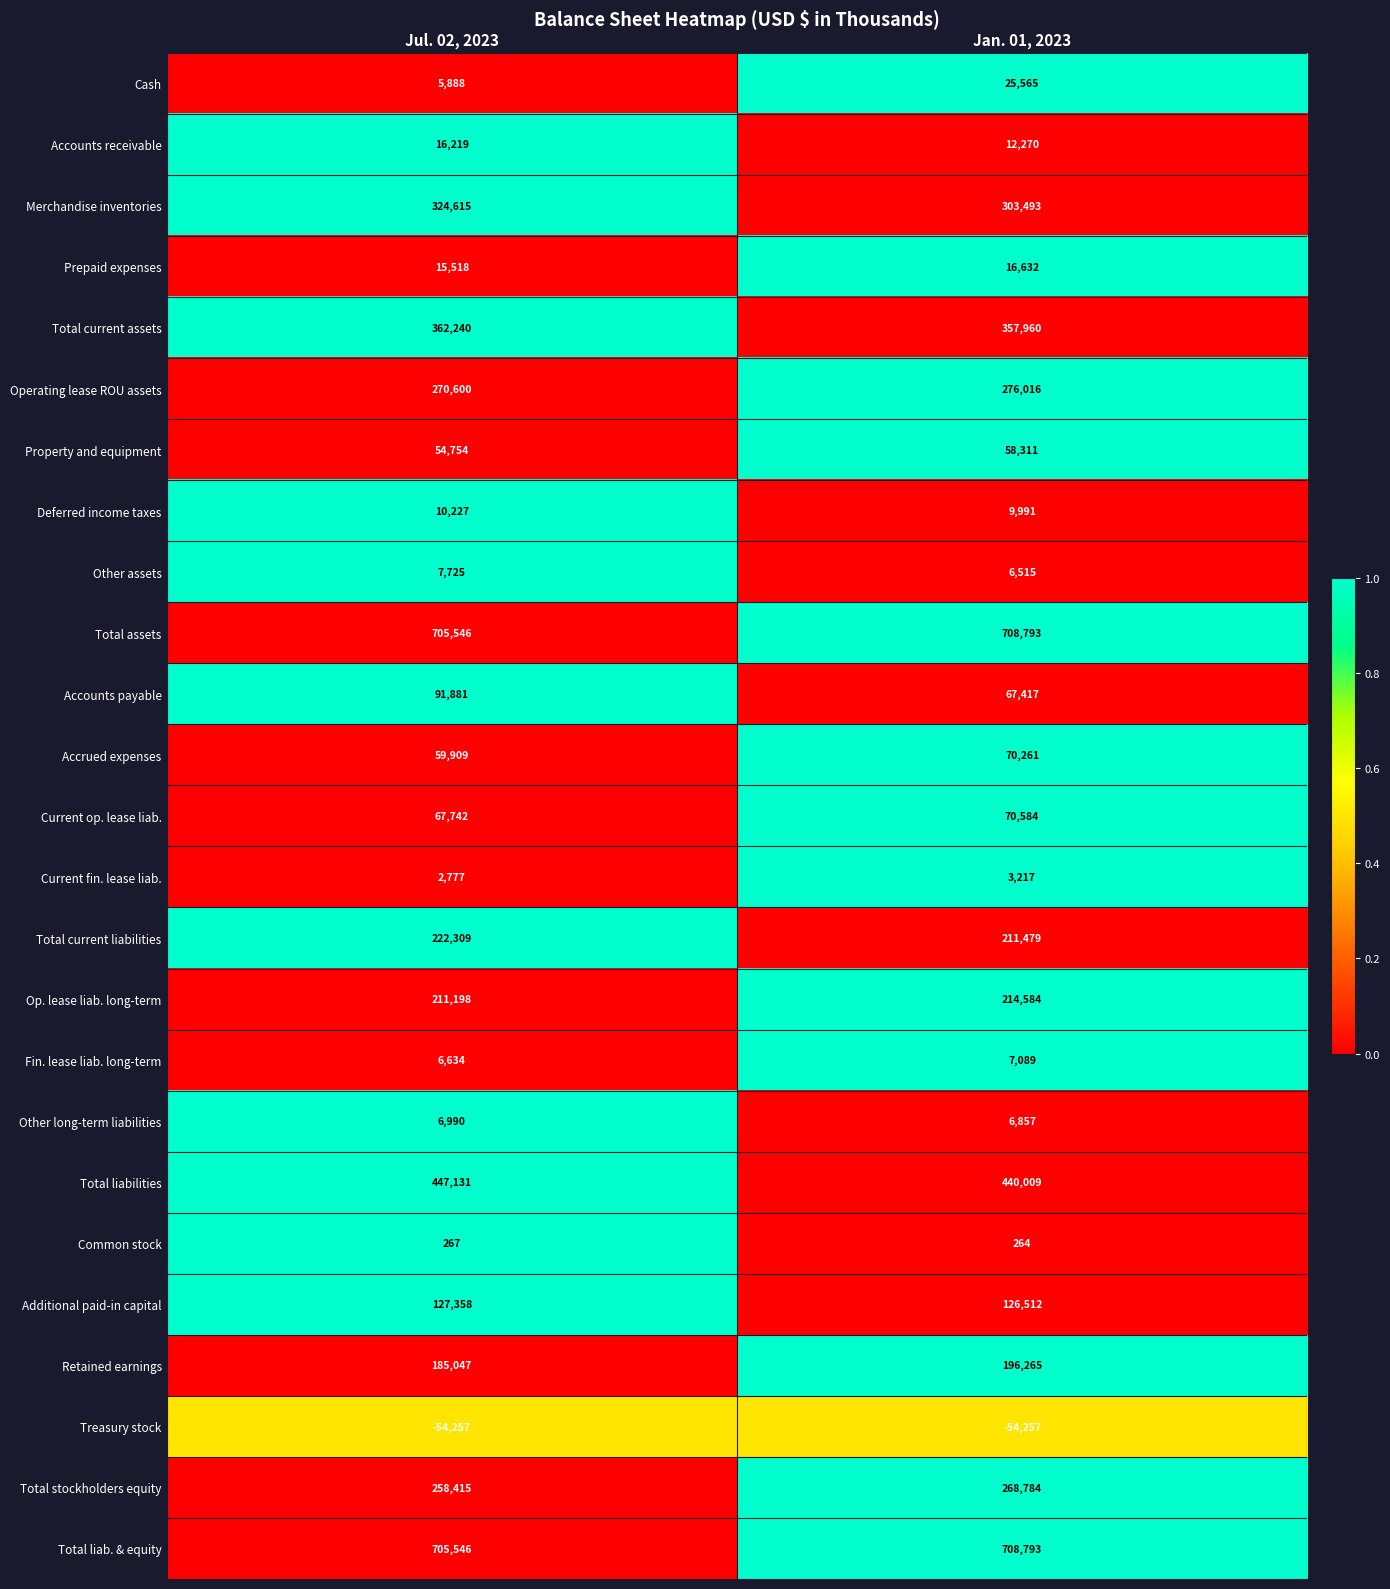

The Other long-term liabilities series shows 9843 at Jan. 01, 2023. True or false?

False